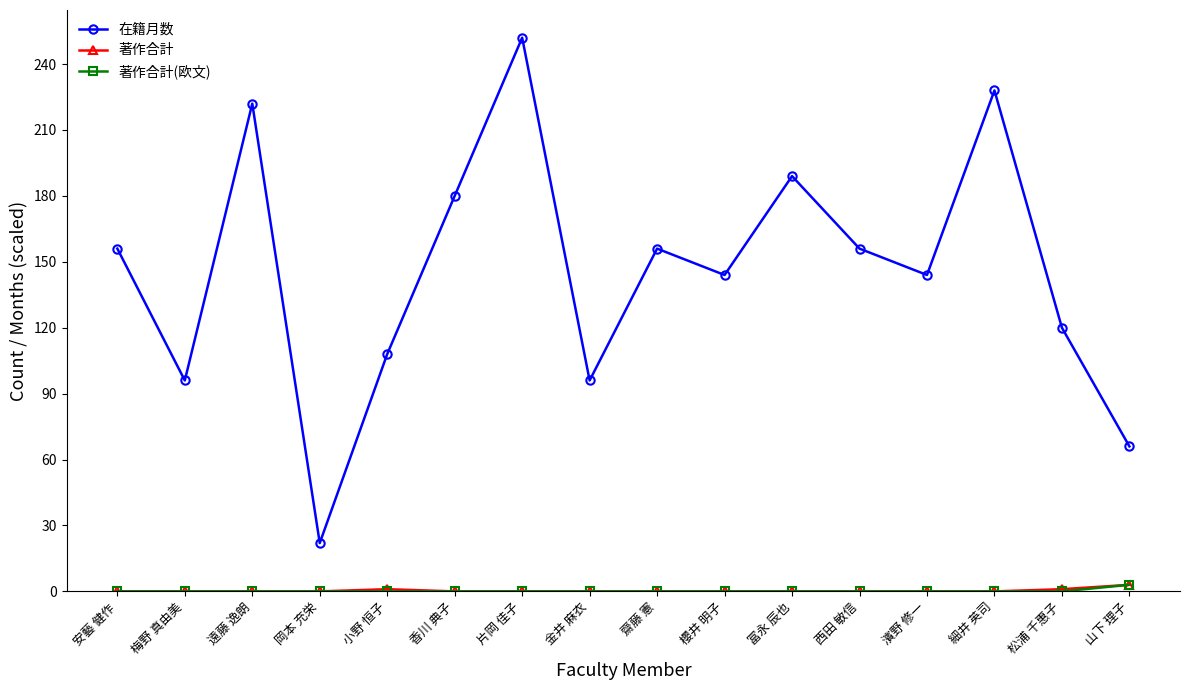

What position from the right is 金井 麻衣?

9